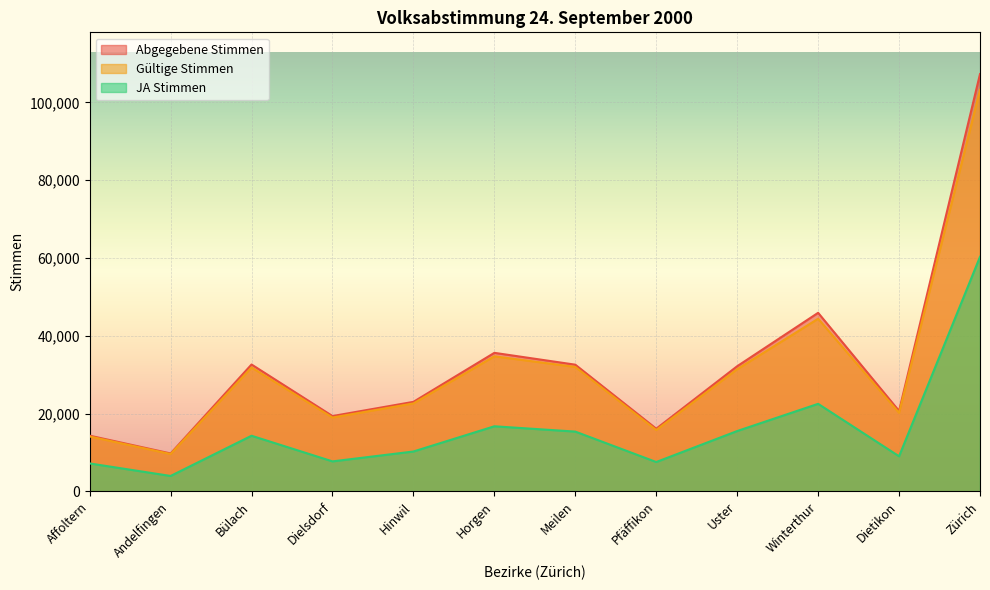

List the labels in order of Gültige Stimmen value, smallest first.

Andelfingen, Affoltern, Pfäffikon, Dielsdorf, Dietikon, Hinwil, Uster, Bülach, Meilen, Horgen, Winterthur, Zürich